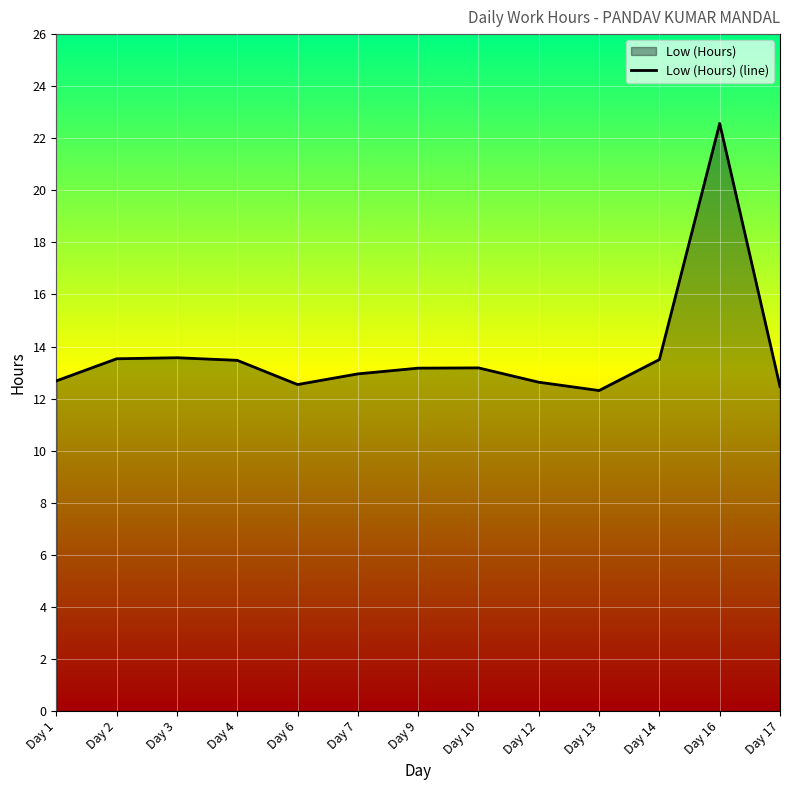

At which category does the chart reach its peak across all series?

Day 16